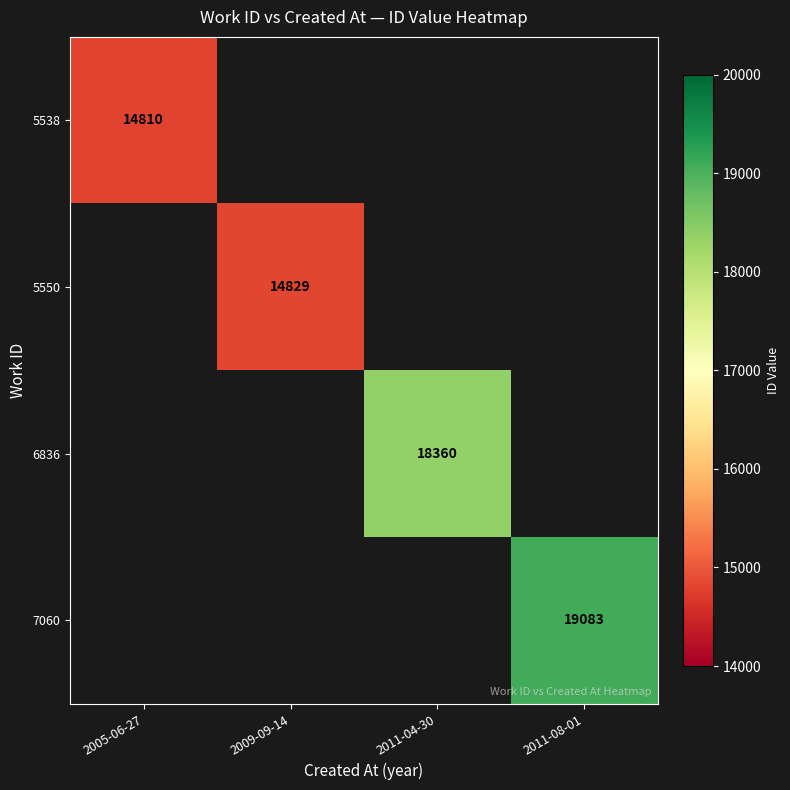

Is it true that 7060 equals 19083 at 2011-08-01?

True